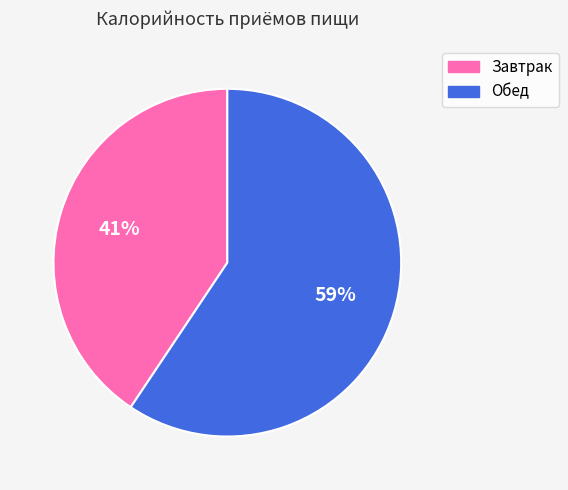

Which slice is the largest?

Обед